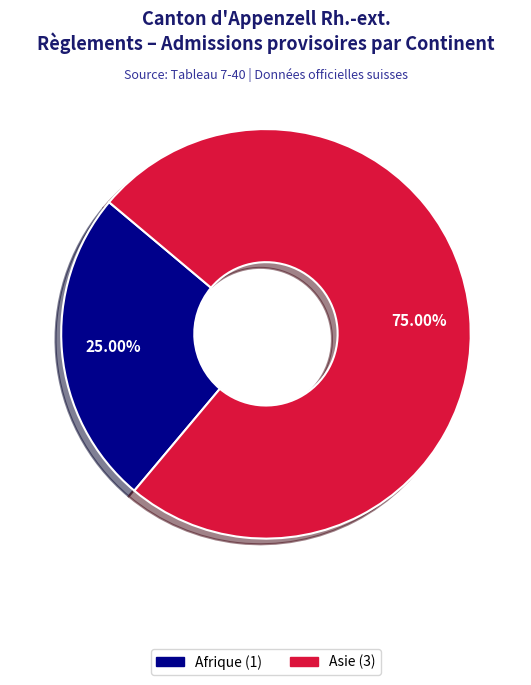

Does any single category account for the majority?

Yes